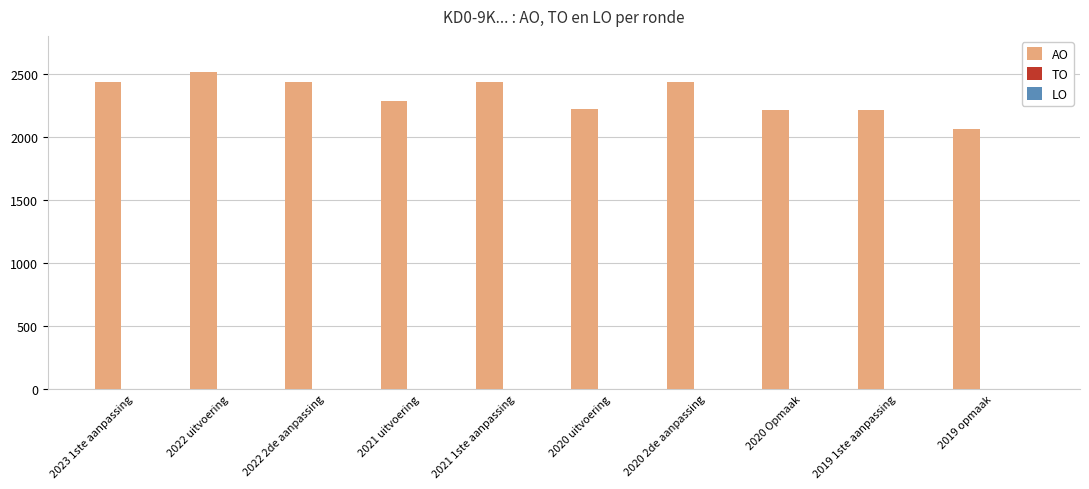

What is the sum of all values?

23260